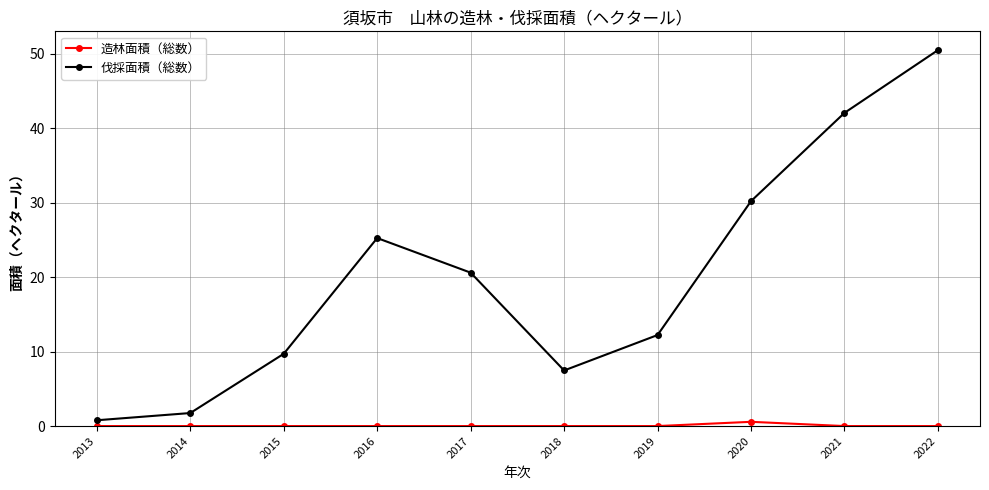

Is it true that 伐採面積（総数） equals 25.3 at 2016?

True